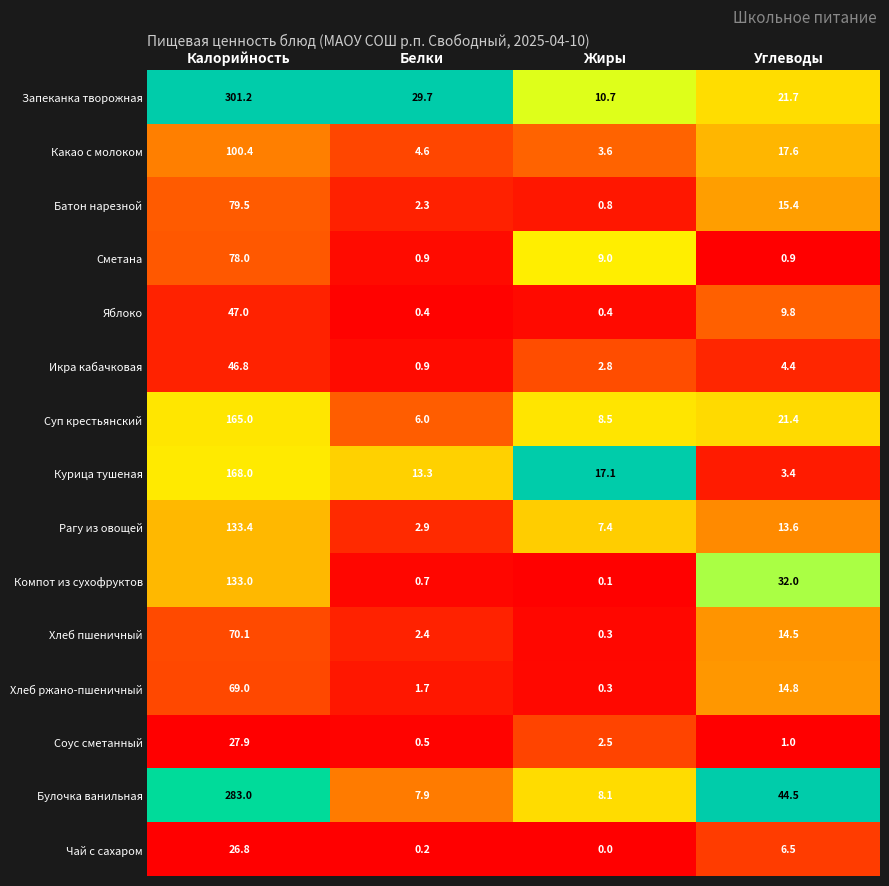

How many categories are shown in the chart?

4